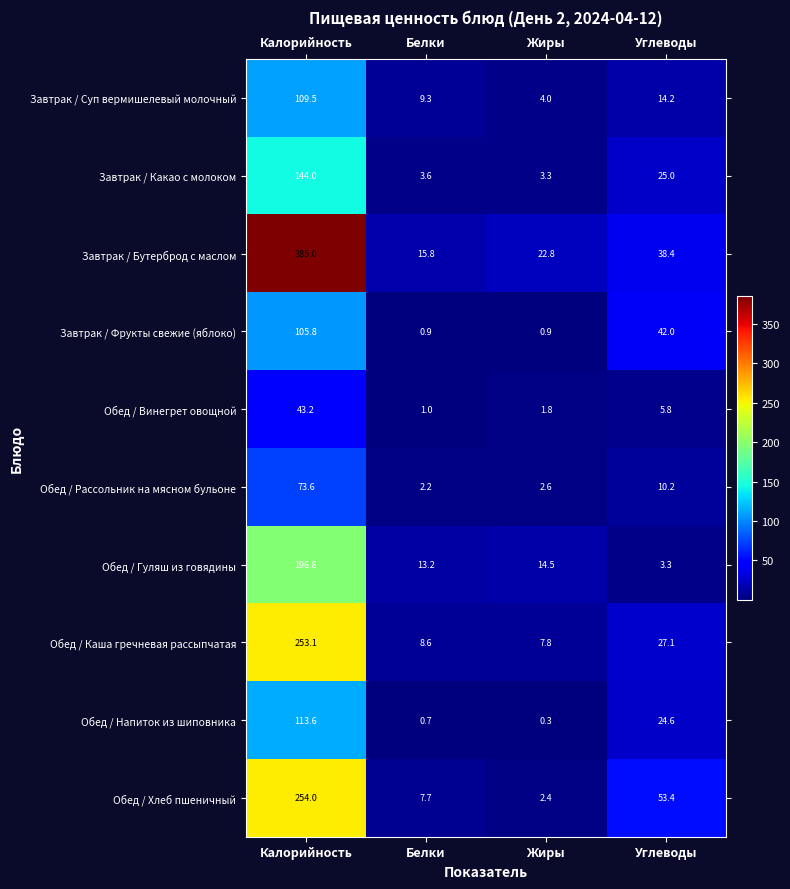

Which series has the largest total across all categories?

Завтрак / Бутерброд с маслом